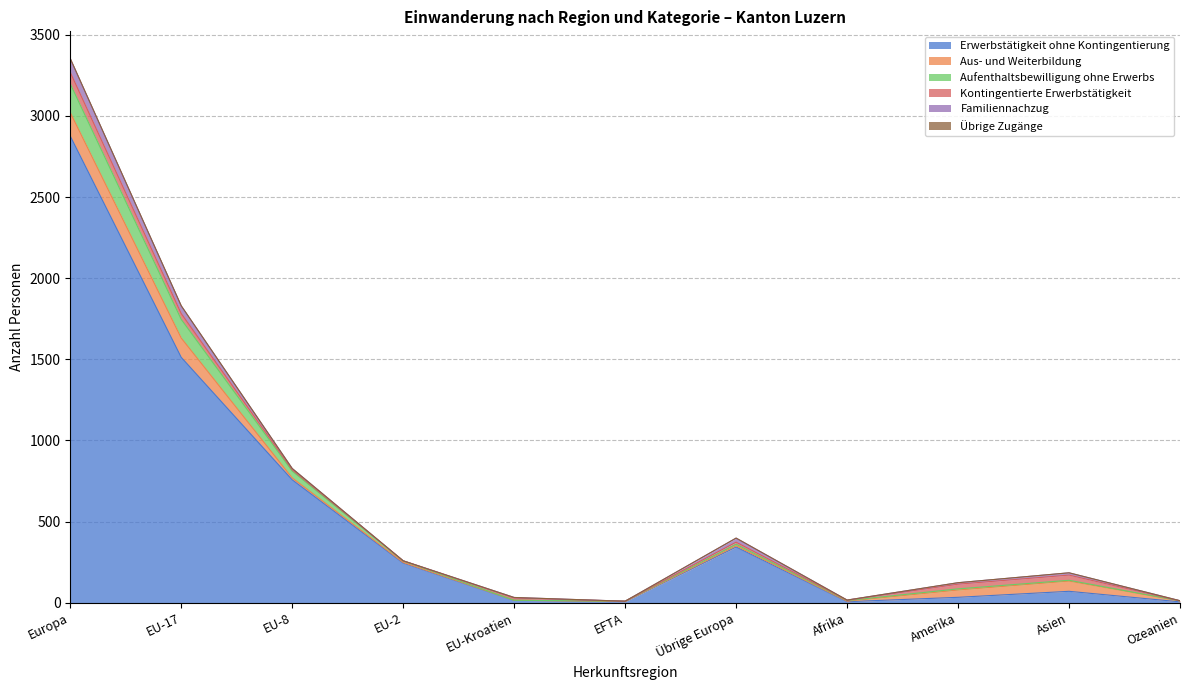

Rank the categories by Kontingentierte Erwerbstätigkeit value from lowest to highest.

EFTA, Ozeanien, EU-2, Afrika, EU-8, EU-Kroatien, Übrige Europa, Amerika, Asien, EU-17, Europa